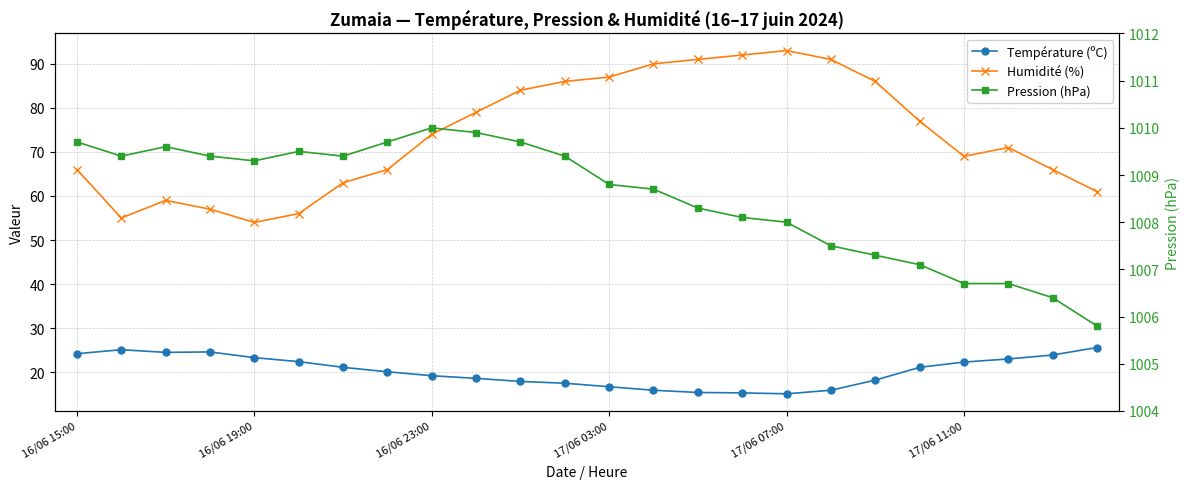

At how many categories does at least one series exceed 537?

24